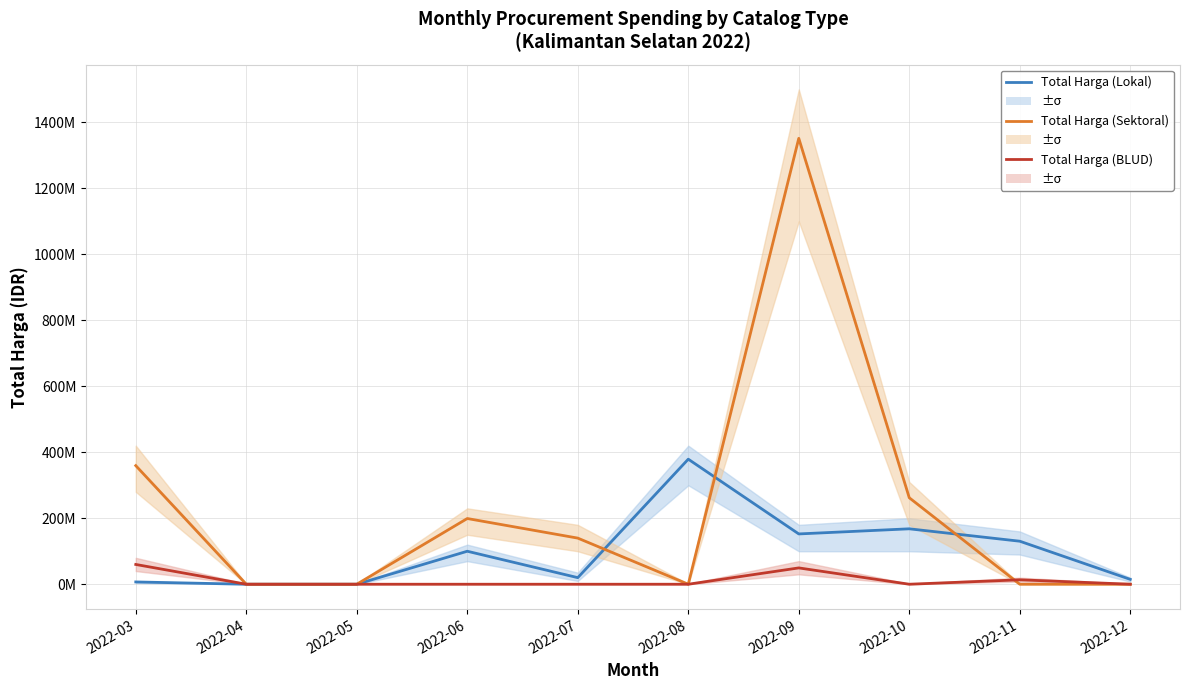

What is the value of the Total Harga (Lokal) point at the 6th from the left?

379075000